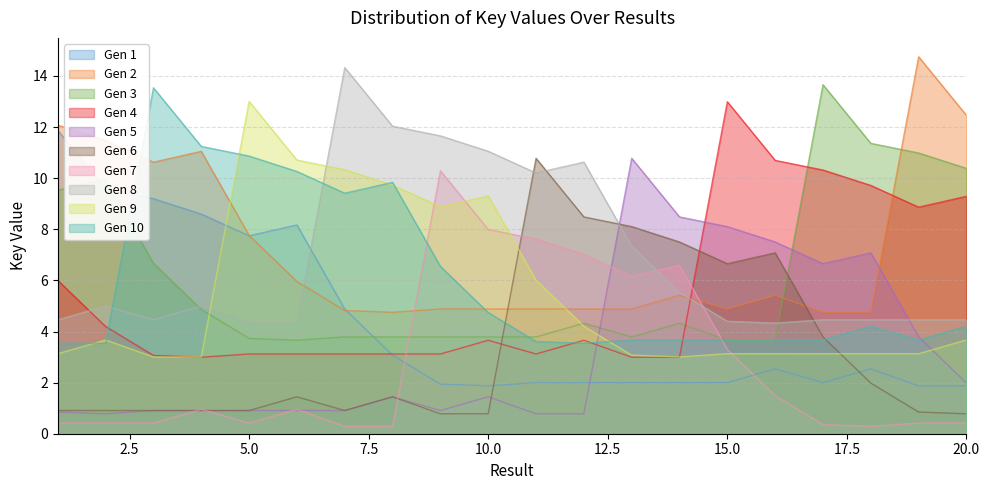

Where is the data nearest to the value 6?

7